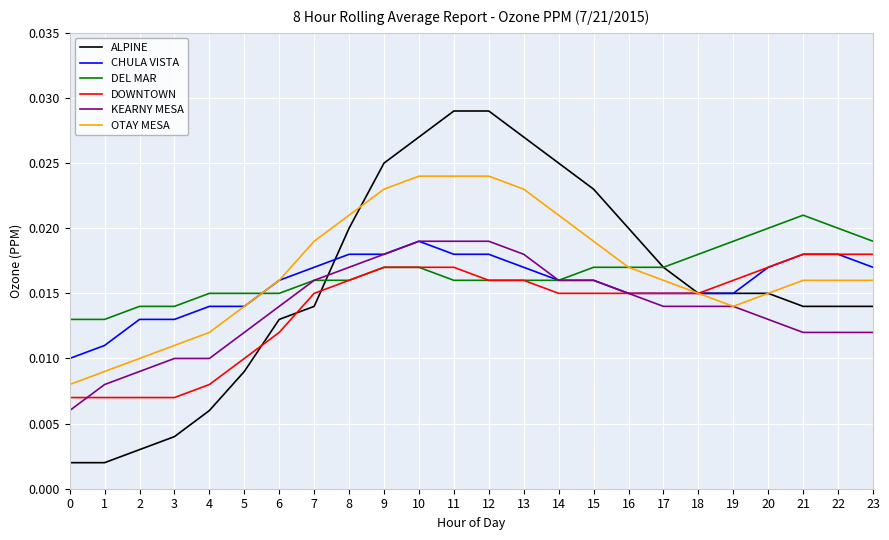

Which series changed the most between 12 and 15?

ALPINE